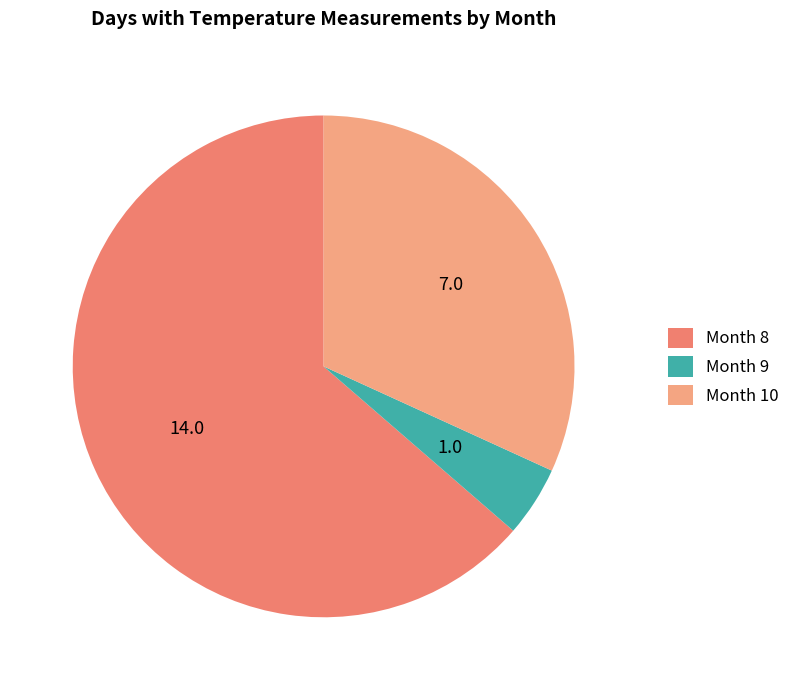

Is it true that Month 8 is 64% of the pie?

True